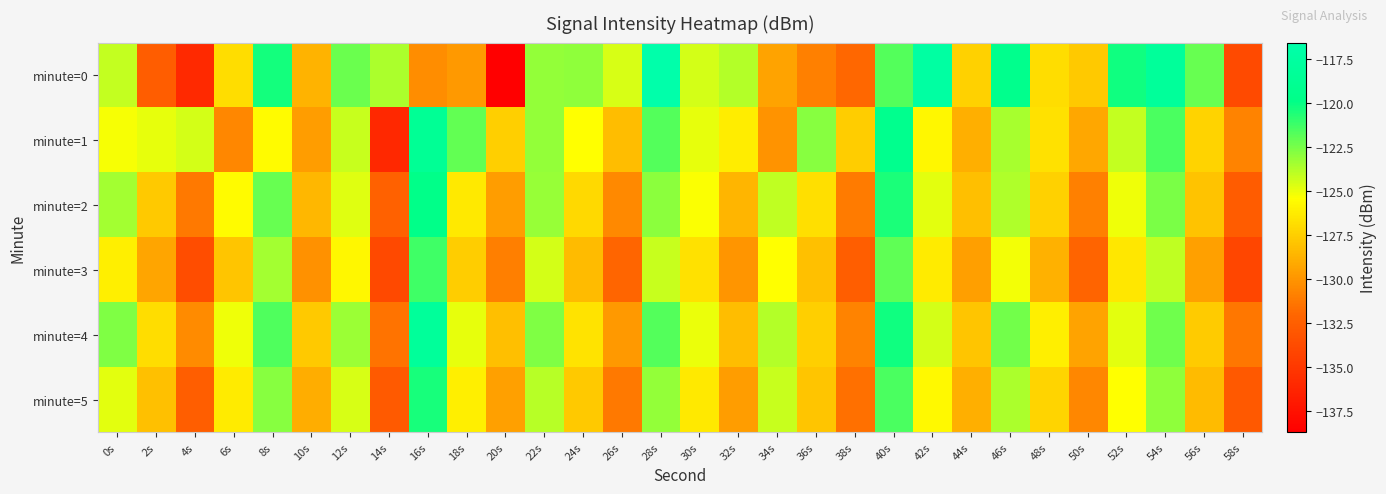

How many distinct data groups are displayed?

6